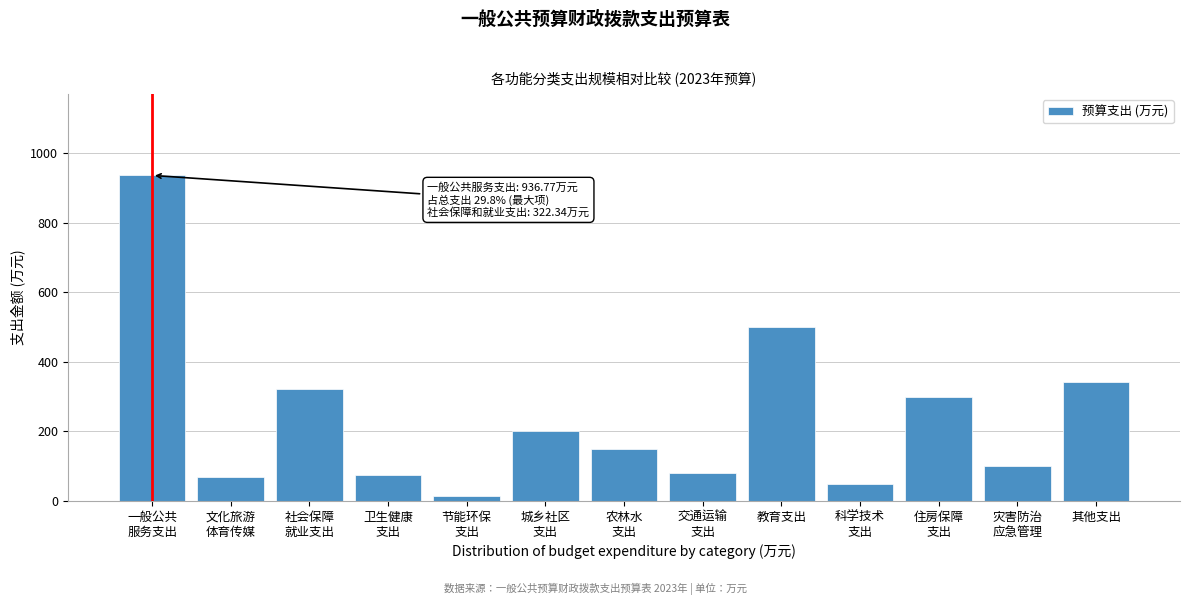

Reading left to right, what are all the values shown in this chart?

936.8	68.9	322.3	75.0	15.0	200.0	150.0	80.0	500.0	50.0	300.0	100.0	340.9